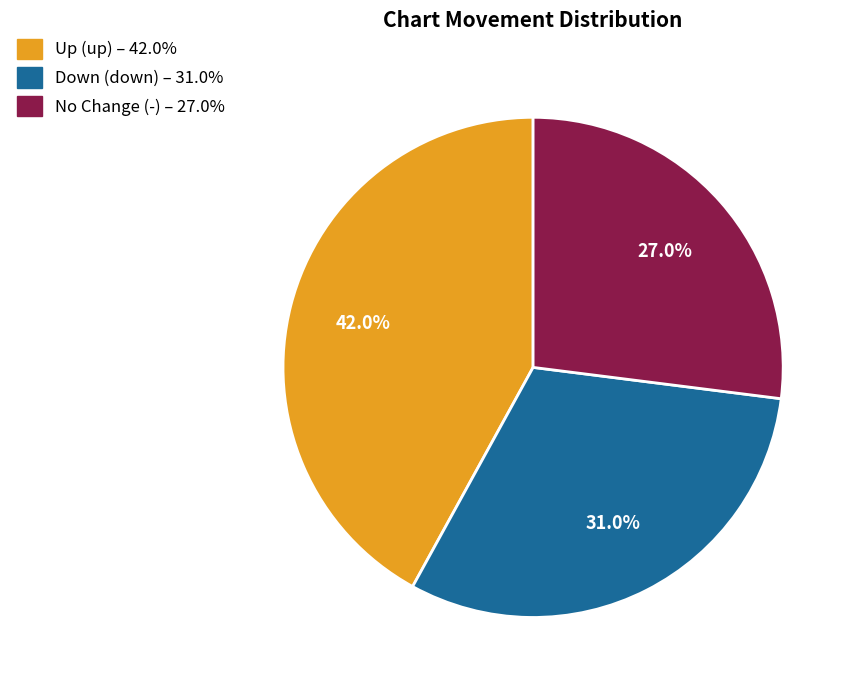

Is there any slice that represents more than half of the pie?

No